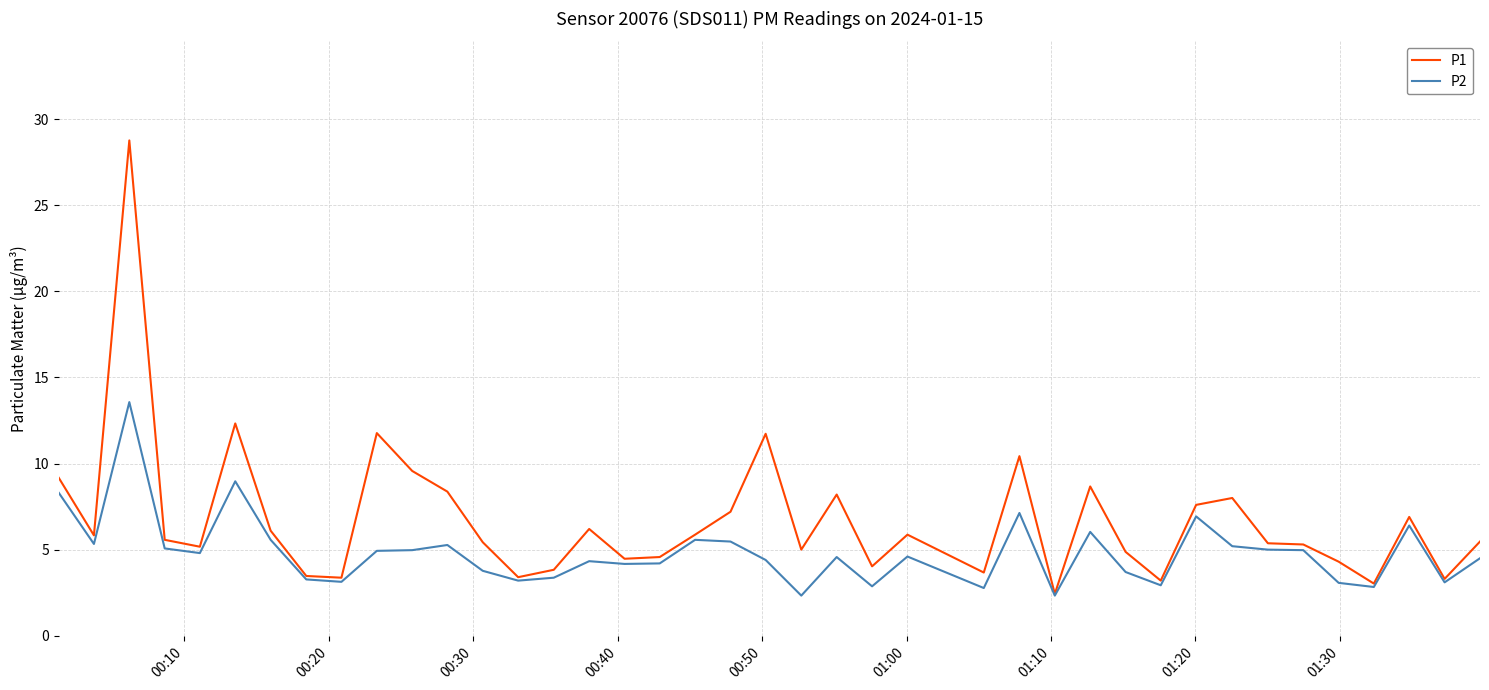

Which series has the largest total across all categories?

P1